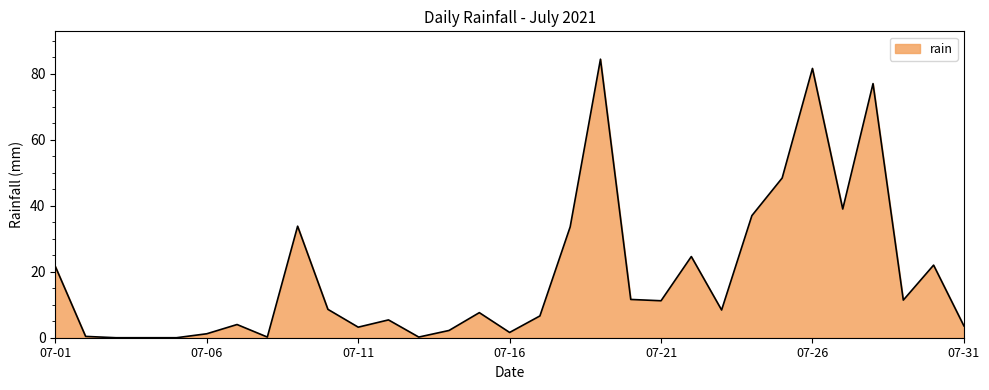

What is the difference between the maximum and minimum values?

84.4